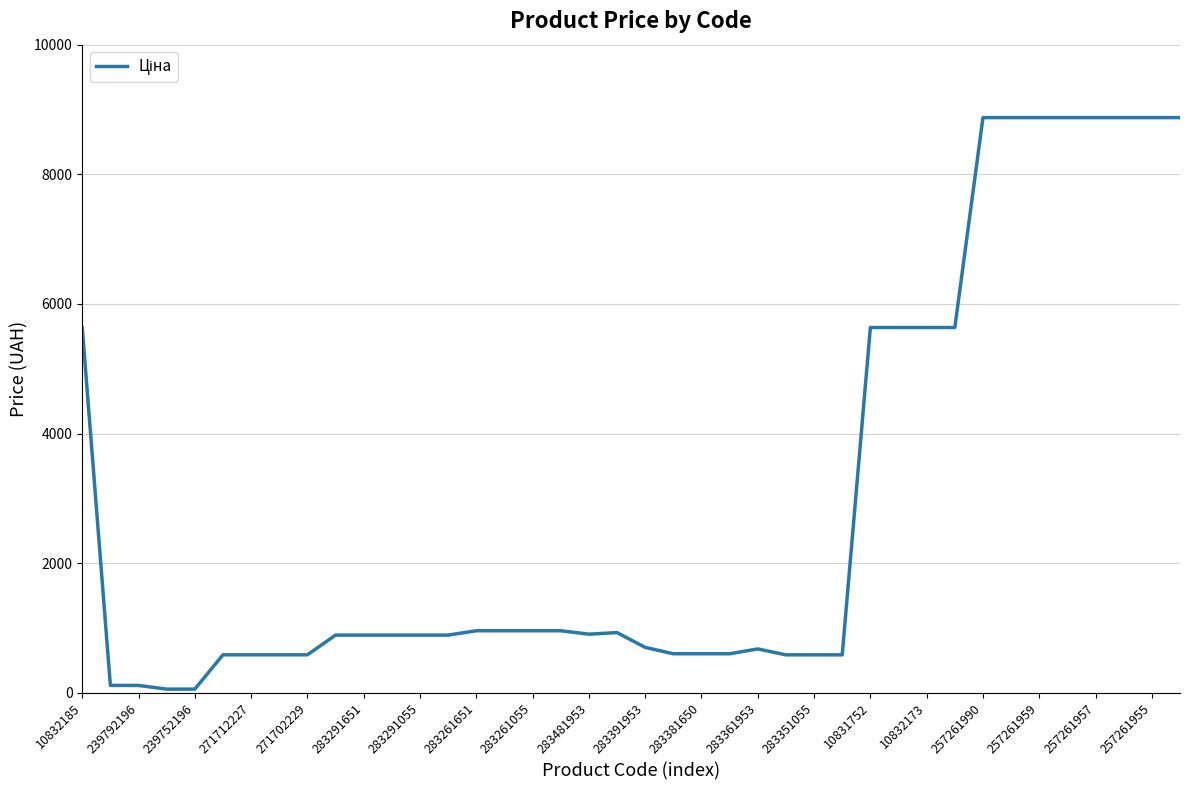

What is the maximum value shown in the chart?

8874.6